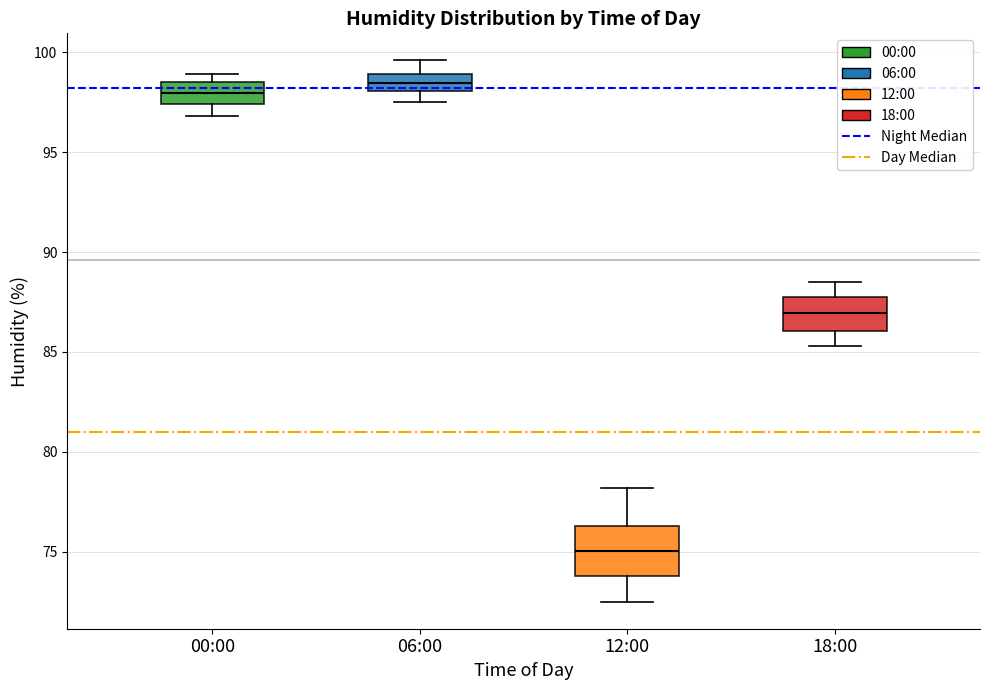

Where is the upper edge of the box for 12:00 on the y-axis? The values are not printed on the chart, so give them approximately, as read against the axis.

76.5